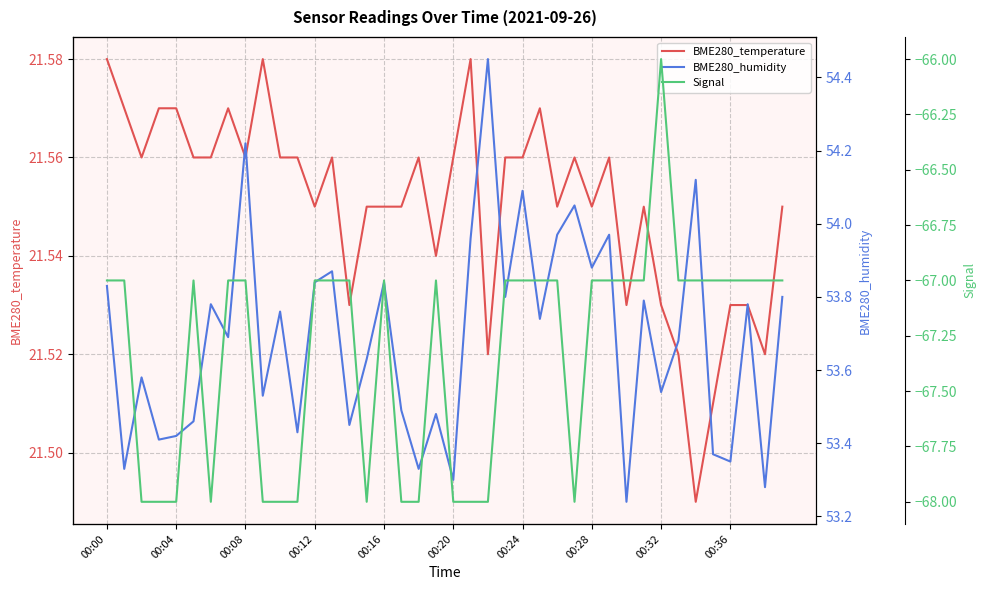

Count the number of categories in the chart.

40